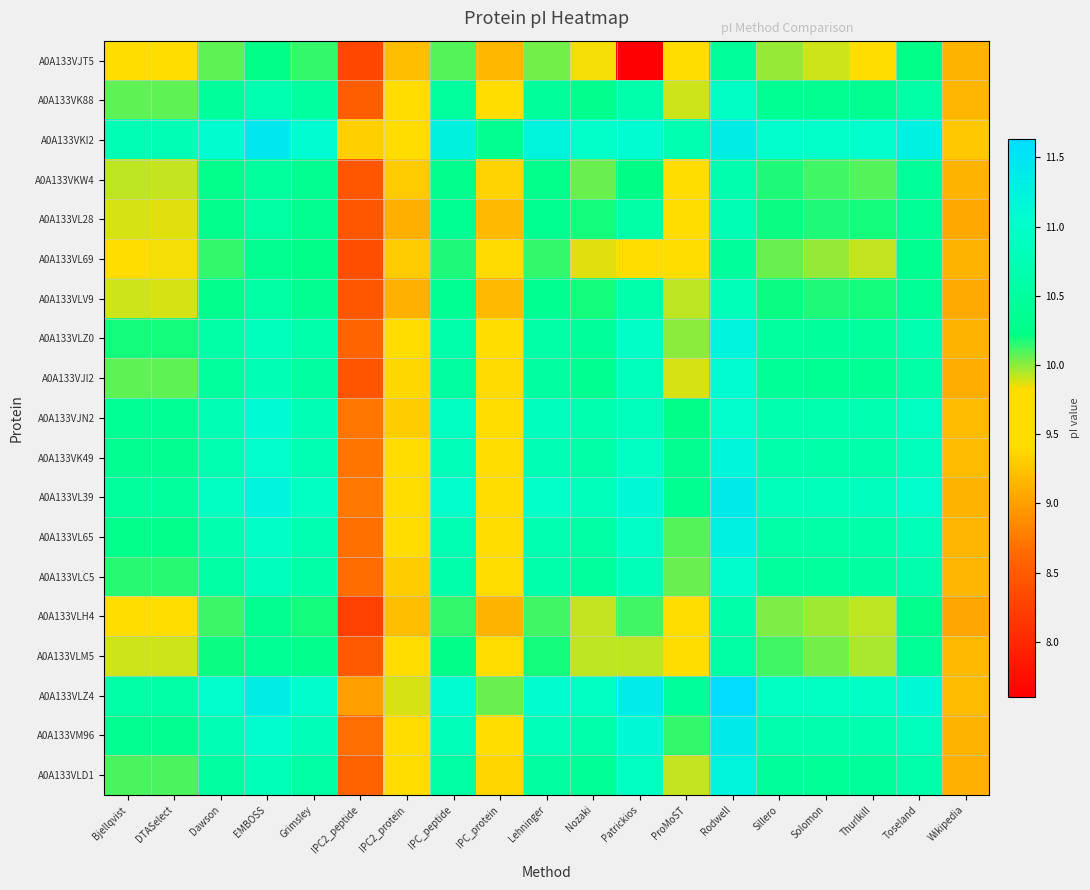

Which series has the largest range (max minus min)?

A0A133VJT5